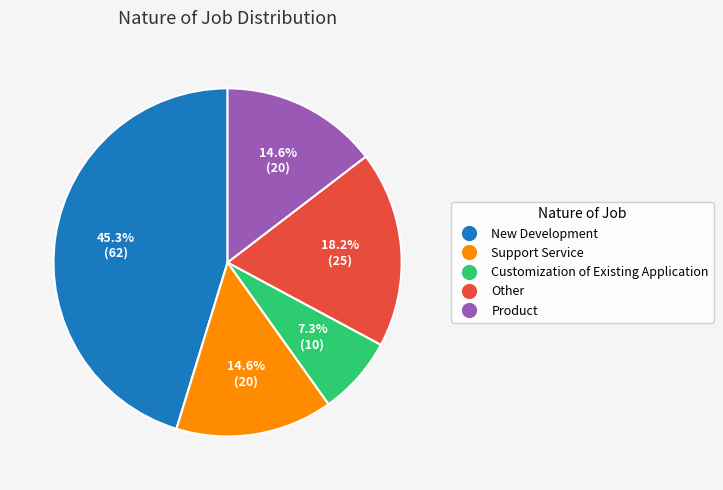

Is there a majority slice in this chart?

No